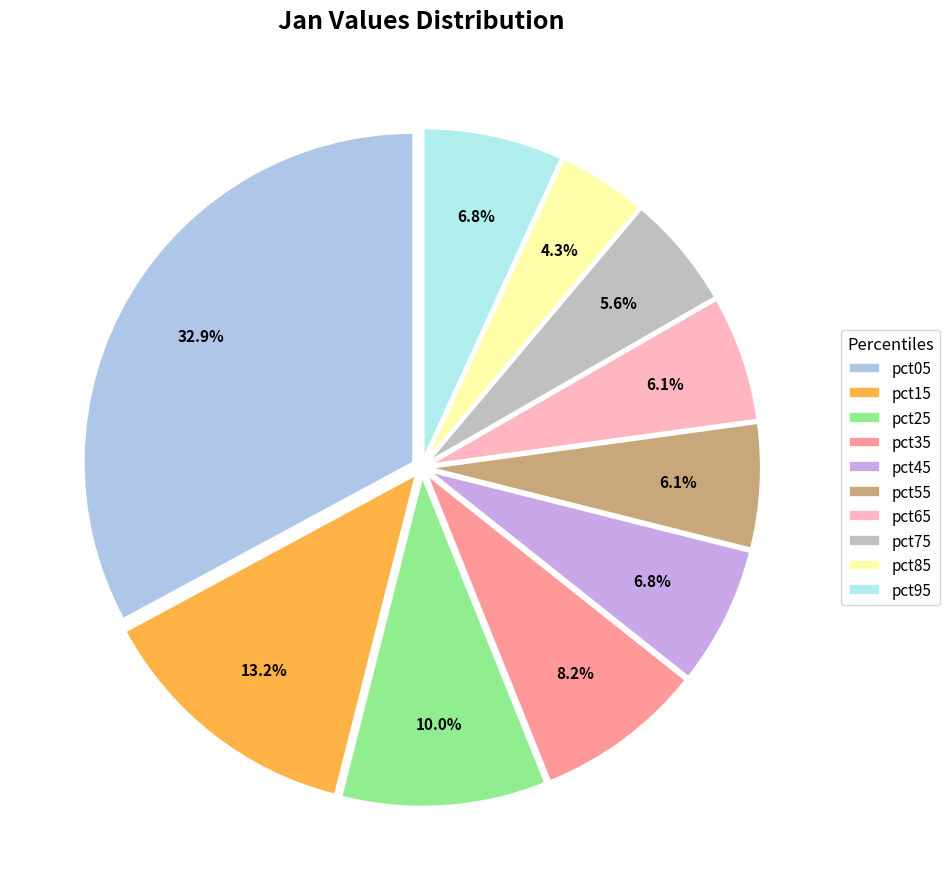

What is the ratio of the value at pct45 to the value at pct15?

0.5